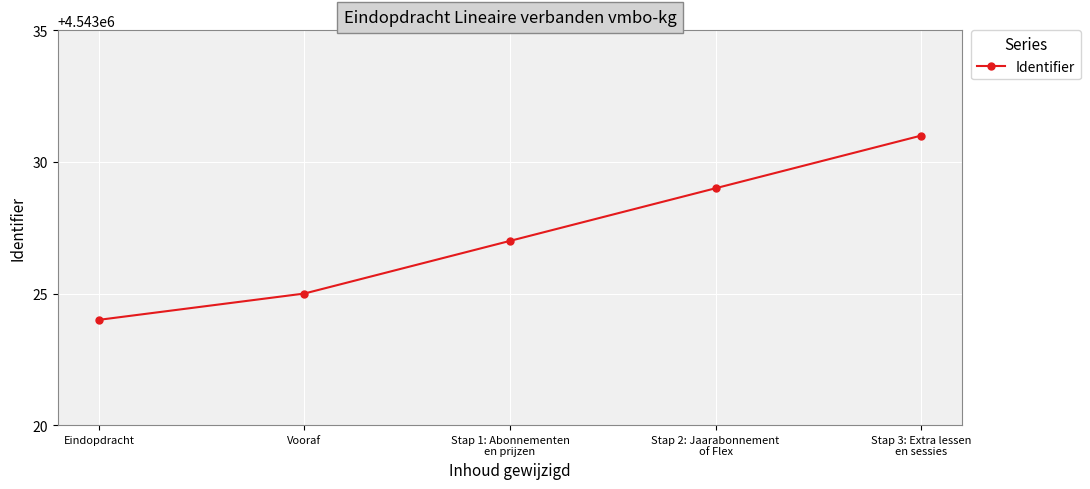

Approximately how many times larger is the value at Stap 1: Abonnementen
en prijzen compared to Stap 3: Extra lessen
en sessies?

1.0